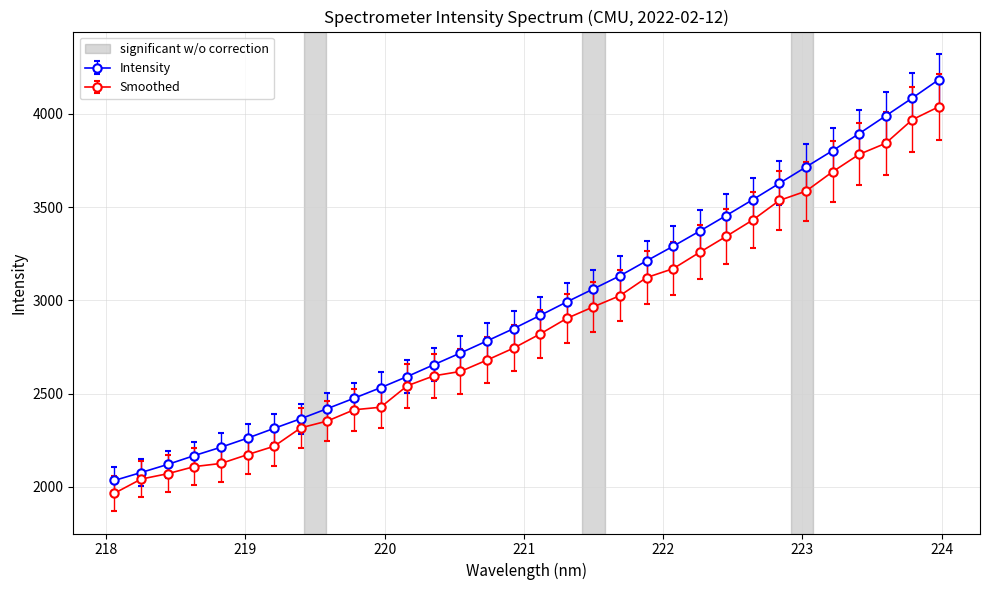

What is the average value of the Smoothed series?

2871.5